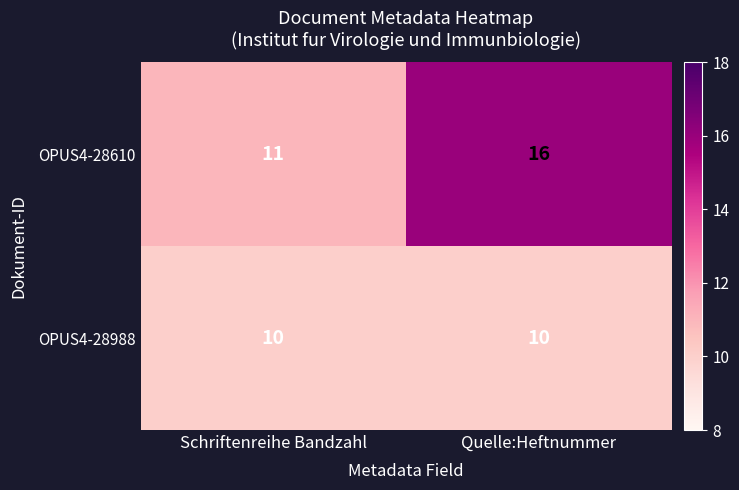

What is the difference between the highest and lowest values at Quelle:Heftnummer?

6